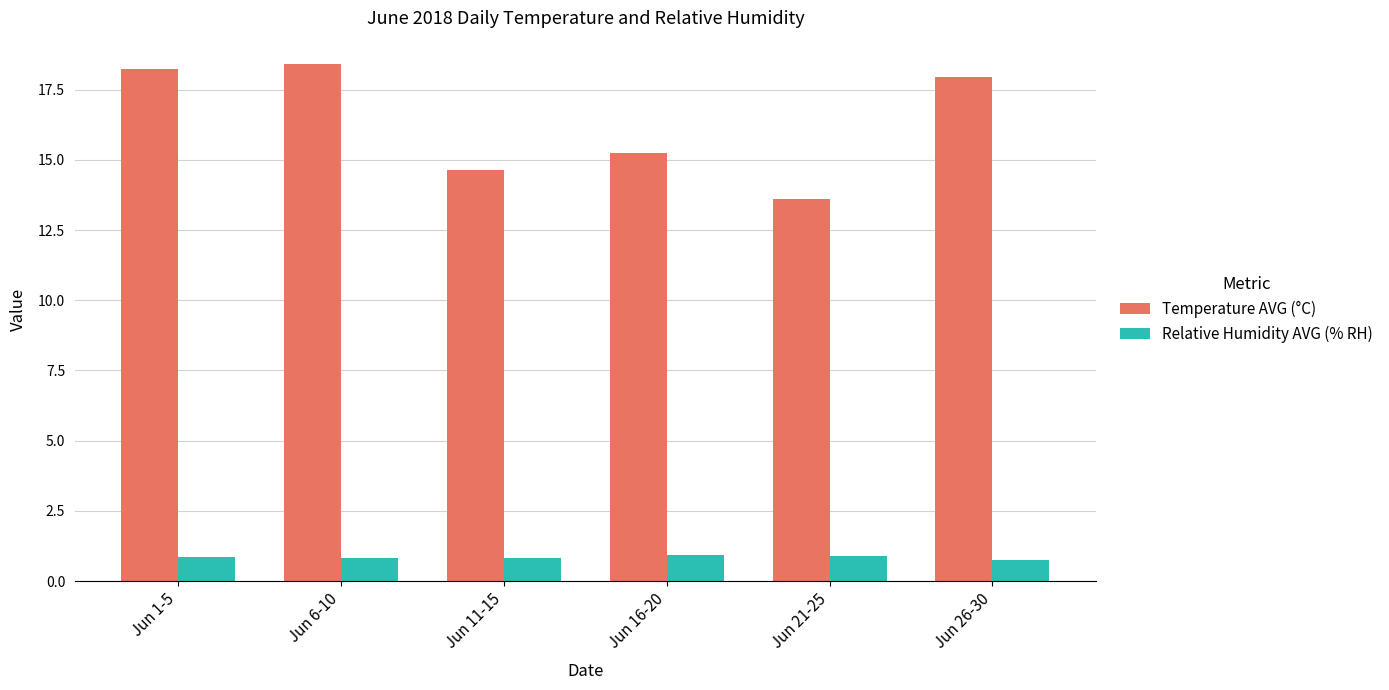

List the labels in order of Temperature AVG (°C) value, largest first.

Jun 6-10, Jun 1-5, Jun 26-30, Jun 16-20, Jun 11-15, Jun 21-25